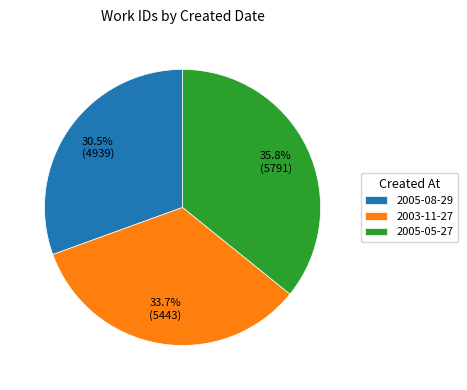

How many slices are in this pie chart?

3